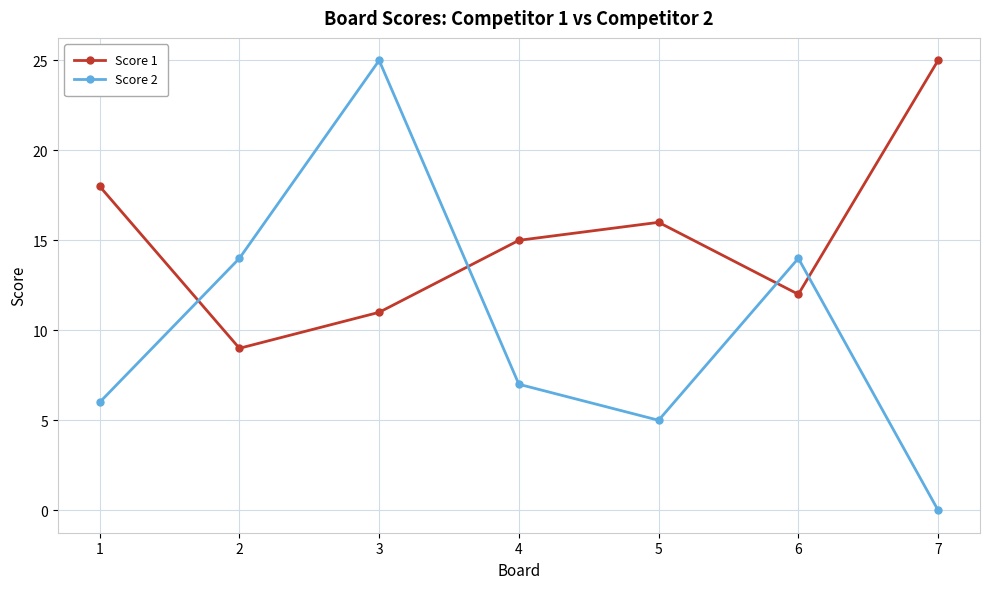

Which series has the largest range (max minus min)?

Score 2